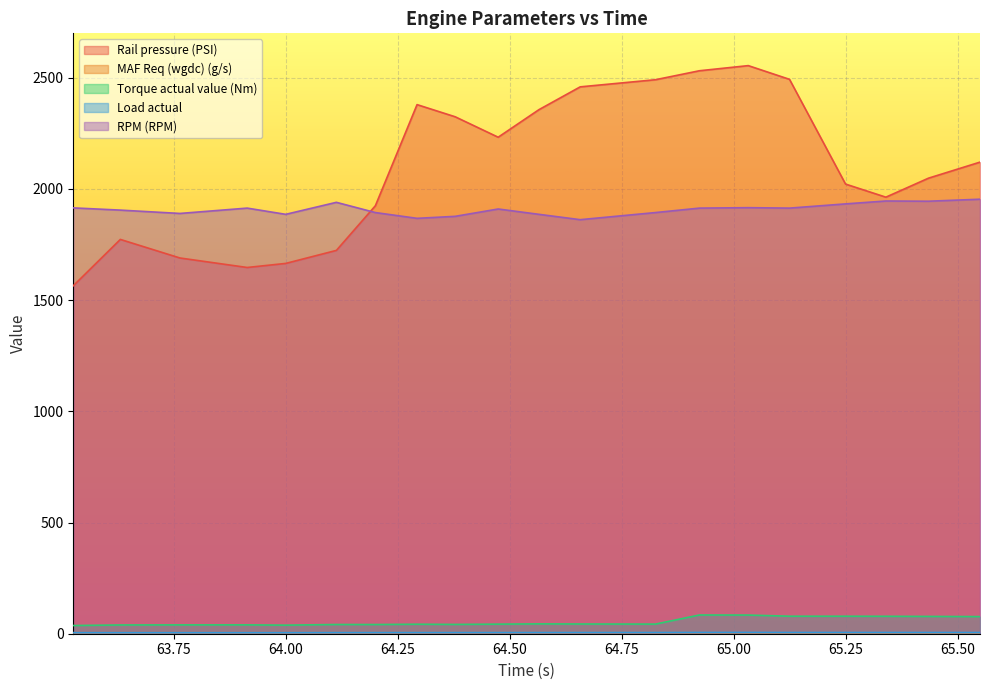

At which category is the sum across all series the highest?

65.032